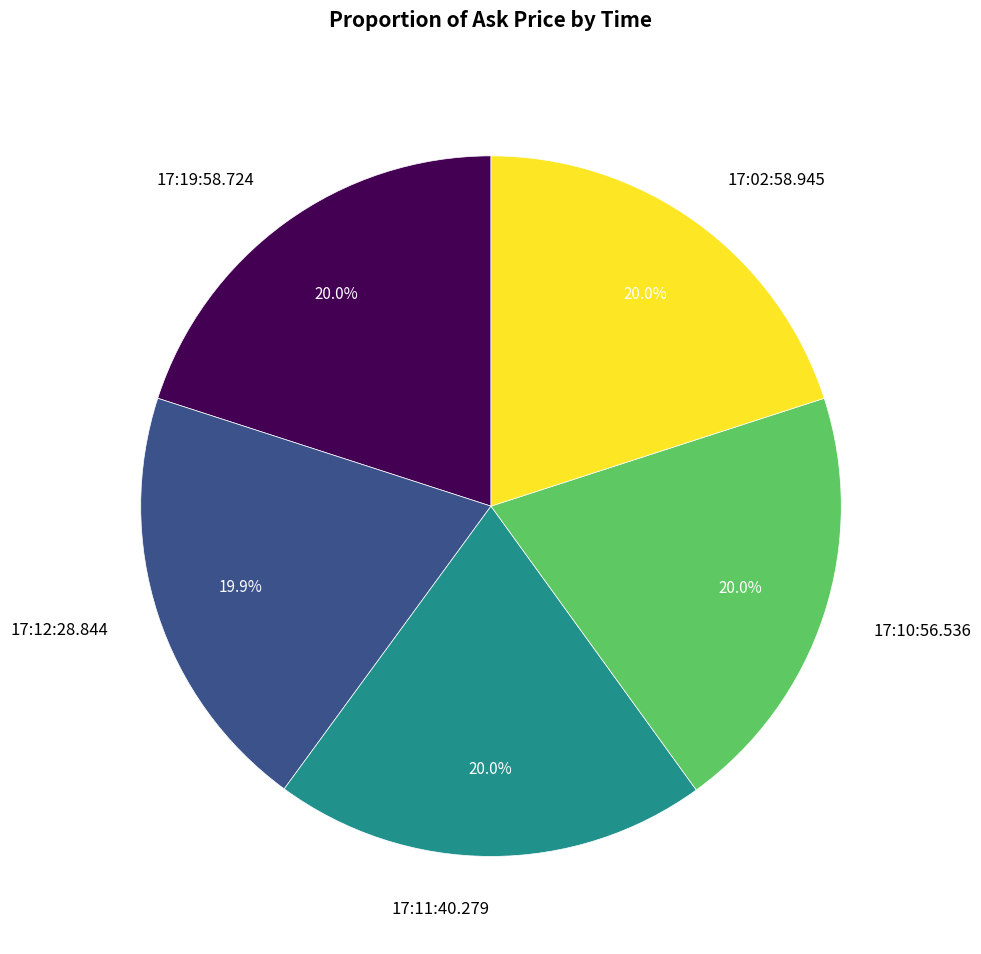

What is the total percentage of 17:02:58.945 and 17:10:56.536?

40.0%